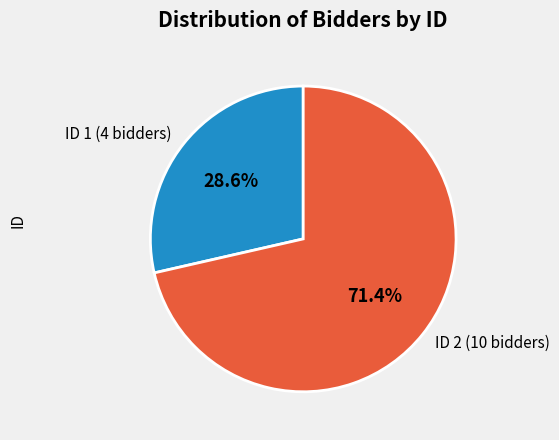

To the nearest percent, what is the difference between the largest and smallest slice percentages?

43%